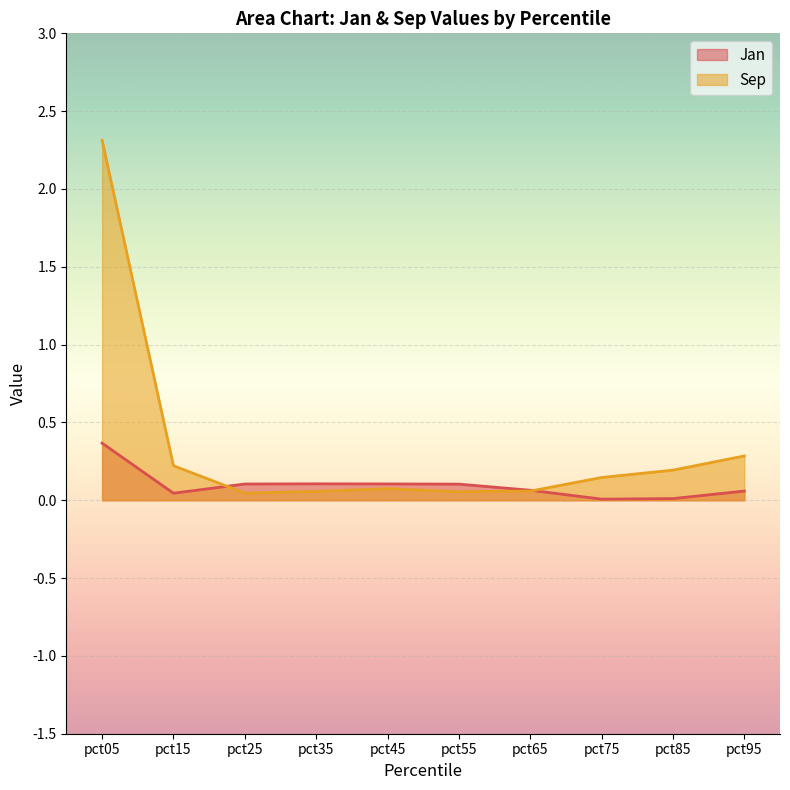

At which label is Jan closest to 0?

pct75